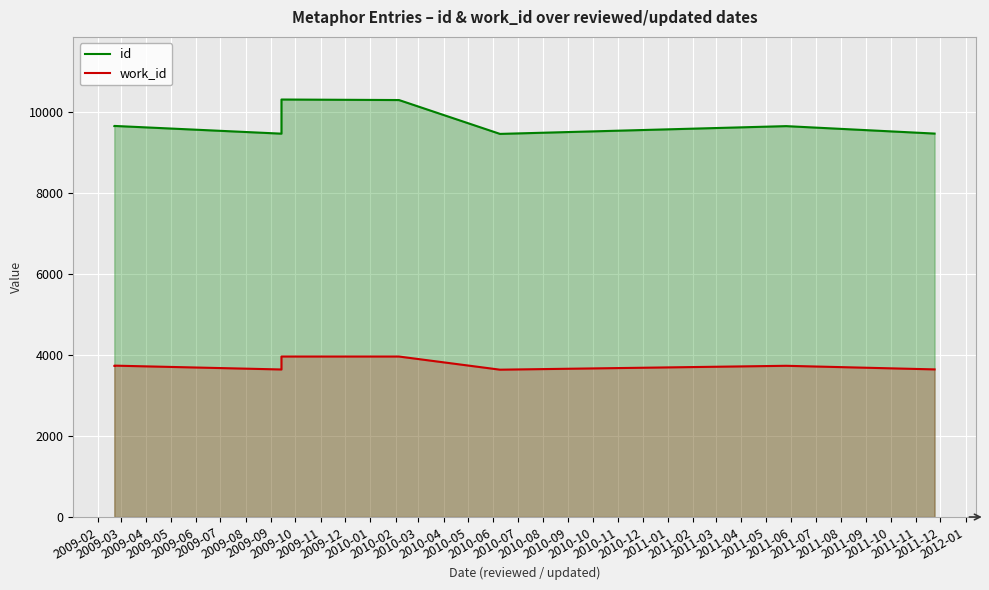

List the series in order of their peak value, lowest first.

work_id, id